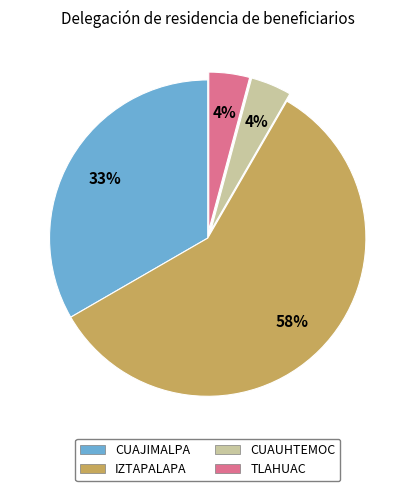

The CUAJIMALPA slice represents 42% of the pie. True or false?

False